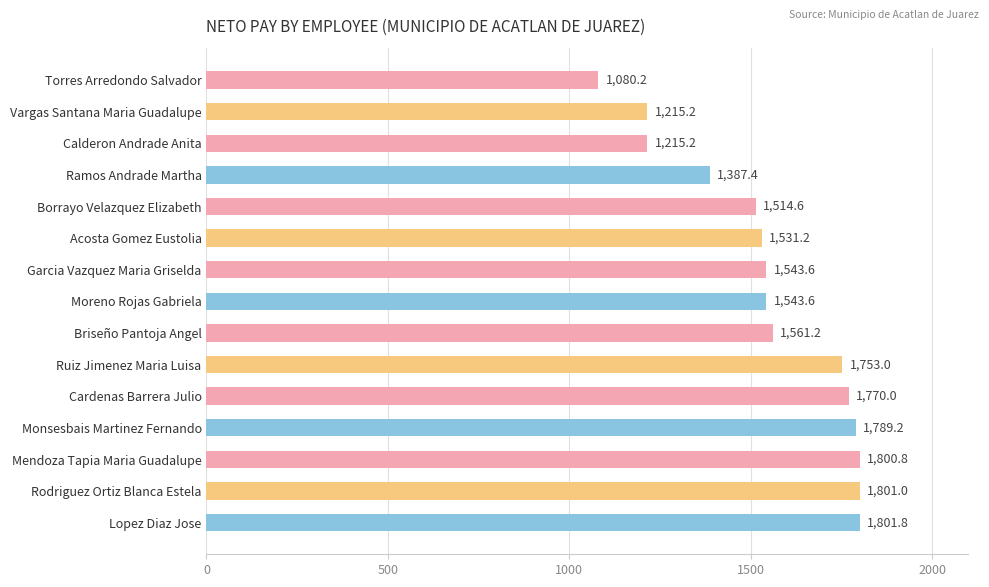

What is the average value?

1553.9